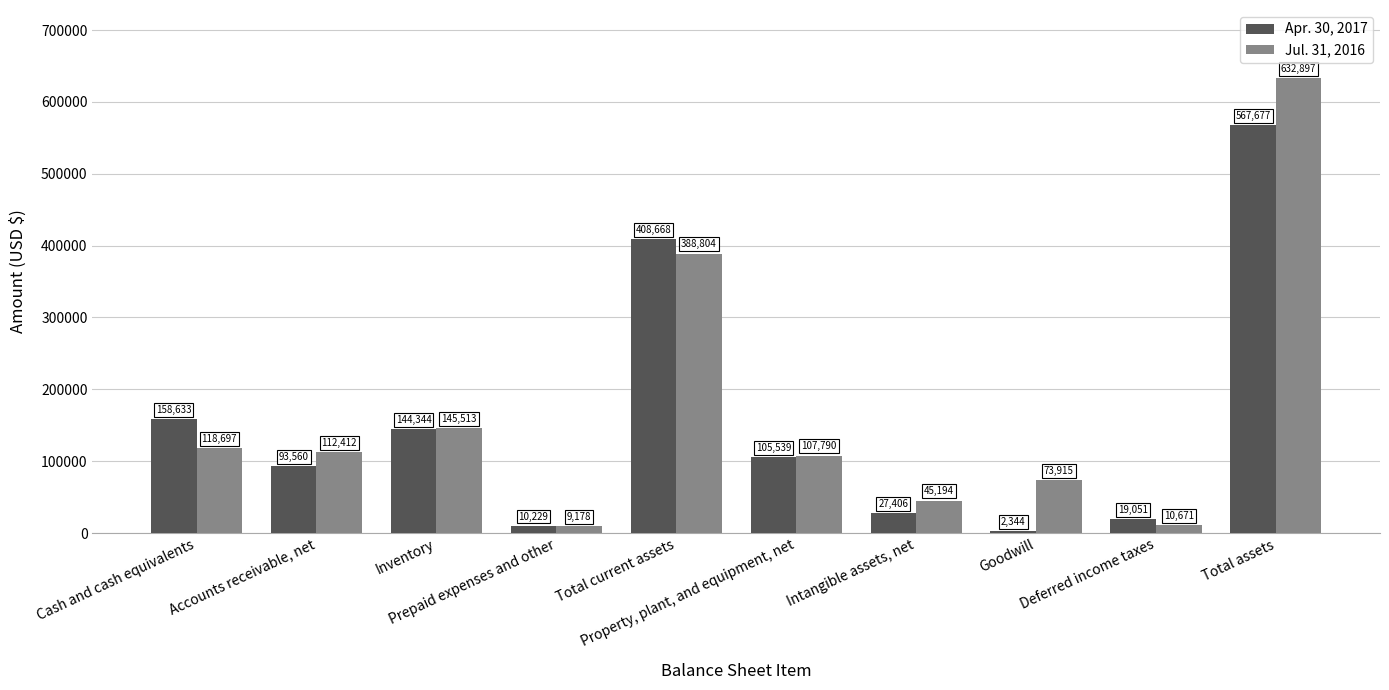

What is the spread (max minus min) of values at Goodwill?

71571